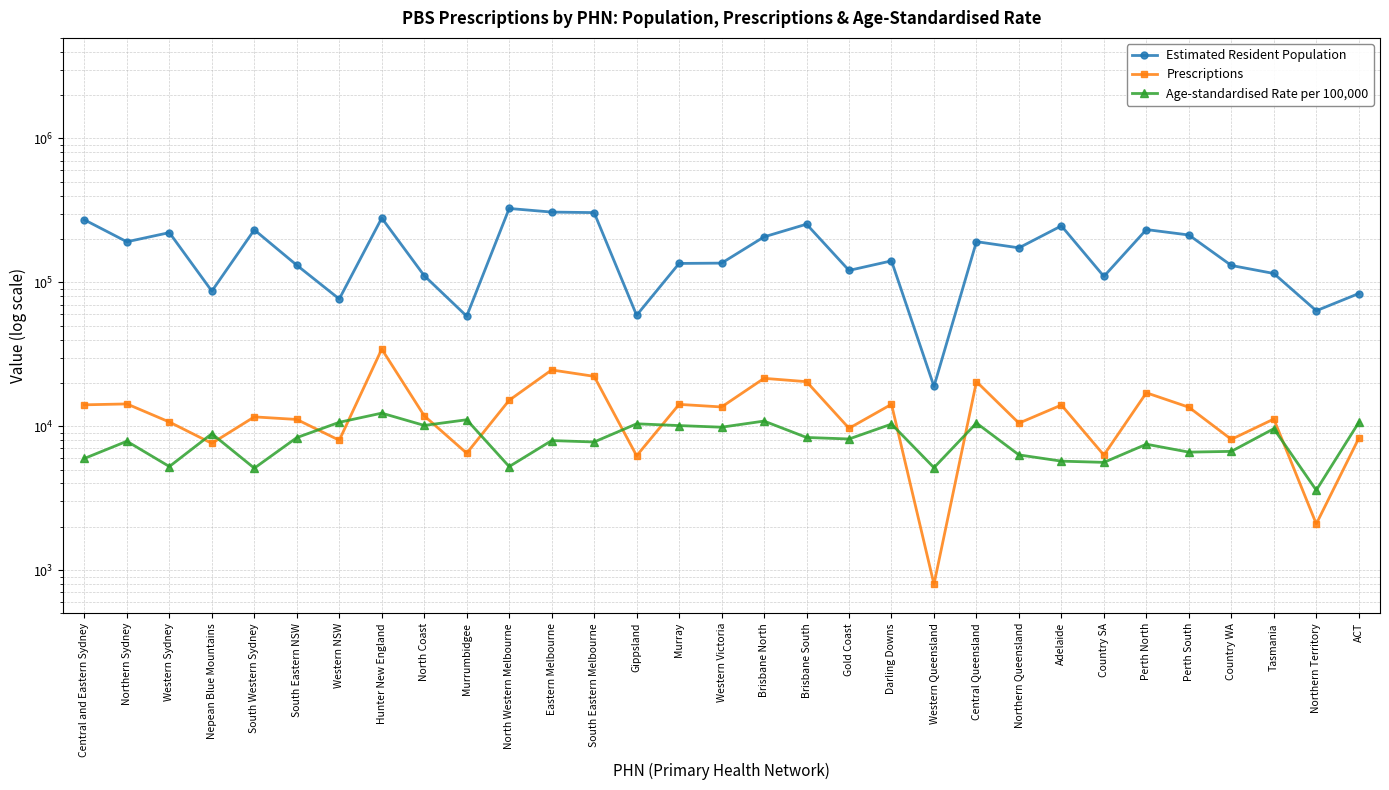

What is the sum of the Estimated Resident Population values at Western Queensland and Central and Eastern Sydney?

290878